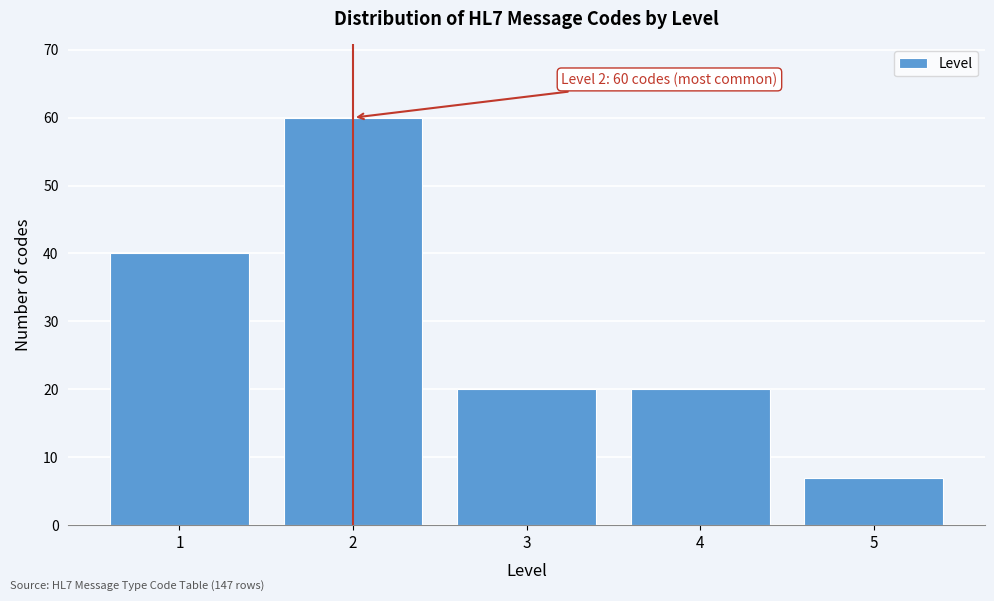

Reading left to right, what are all the values shown in this chart?

1=40	2=60	3=20	4=20	5=7